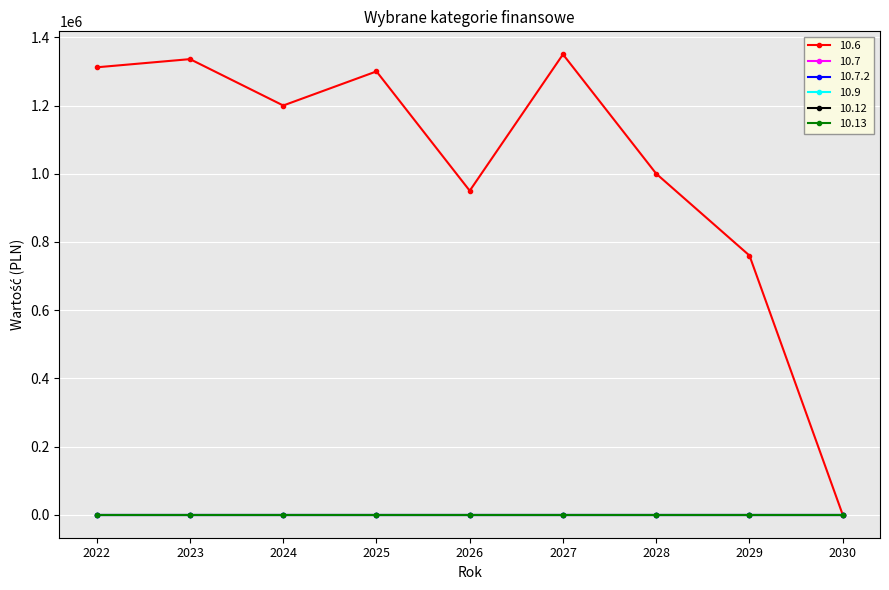

Which category has the lowest value in the 10.7 series?

2022